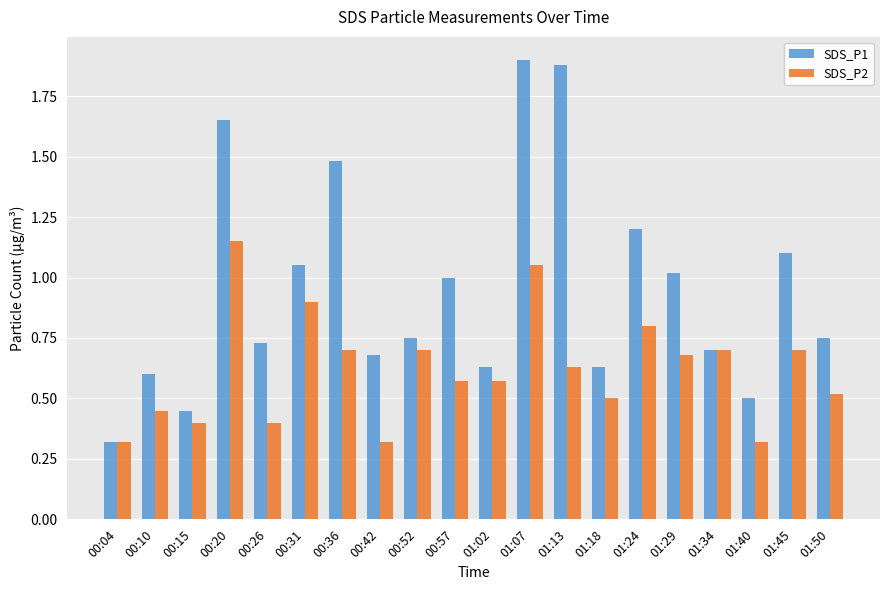

How many categories are shown in the chart?

20